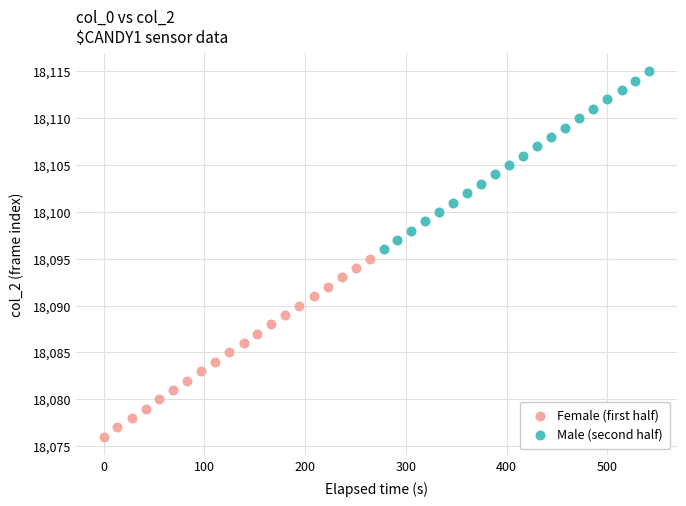

Which series contains the highest Y value?

Male (second half)